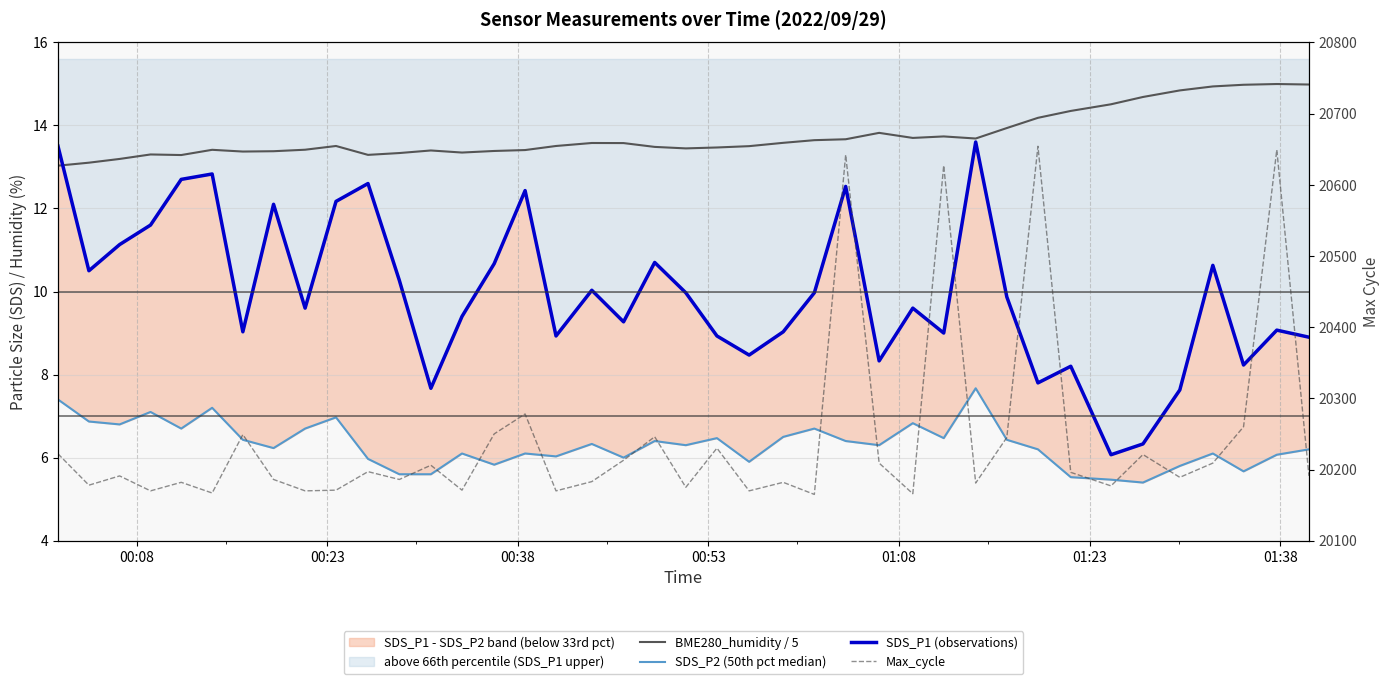

What are all the series names shown in the legend?

BME280_humidity / 5, SDS_P2 (50th pct median), SDS_P1 (observations), Max_cycle